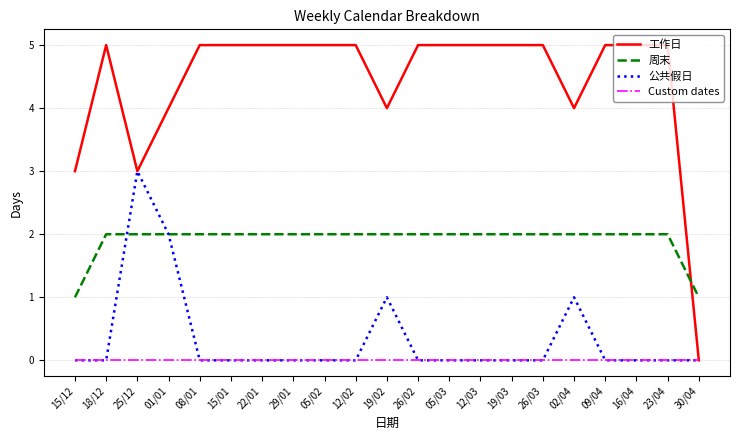

Reading right to left, what are all the values shown in this chart?

工作日: 30/04=0	23/04=5	16/04=5	09/04=5	02/04=4	26/03=5	19/03=5	12/03=5	05/03=5	26/02=5	19/02=4	12/02=5	05/02=5	29/01=5	22/01=5	15/01=5	08/01=5	01/01=4	25/12=3	18/12=5	15/12=3
周末: 30/04=1	23/04=2	16/04=2	09/04=2	02/04=2	26/03=2	19/03=2	12/03=2	05/03=2	26/02=2	19/02=2	12/02=2	05/02=2	29/01=2	22/01=2	15/01=2	08/01=2	01/01=2	25/12=2	18/12=2	15/12=1
公共假日: 30/04=0	23/04=0	16/04=0	09/04=0	02/04=1	26/03=0	19/03=0	12/03=0	05/03=0	26/02=0	19/02=1	12/02=0	05/02=0	29/01=0	22/01=0	15/01=0	08/01=0	01/01=2	25/12=3	18/12=0	15/12=0
Custom dates: 30/04=0	23/04=0	16/04=0	09/04=0	02/04=0	26/03=0	19/03=0	12/03=0	05/03=0	26/02=0	19/02=0	12/02=0	05/02=0	29/01=0	22/01=0	15/01=0	08/01=0	01/01=0	25/12=0	18/12=0	15/12=0